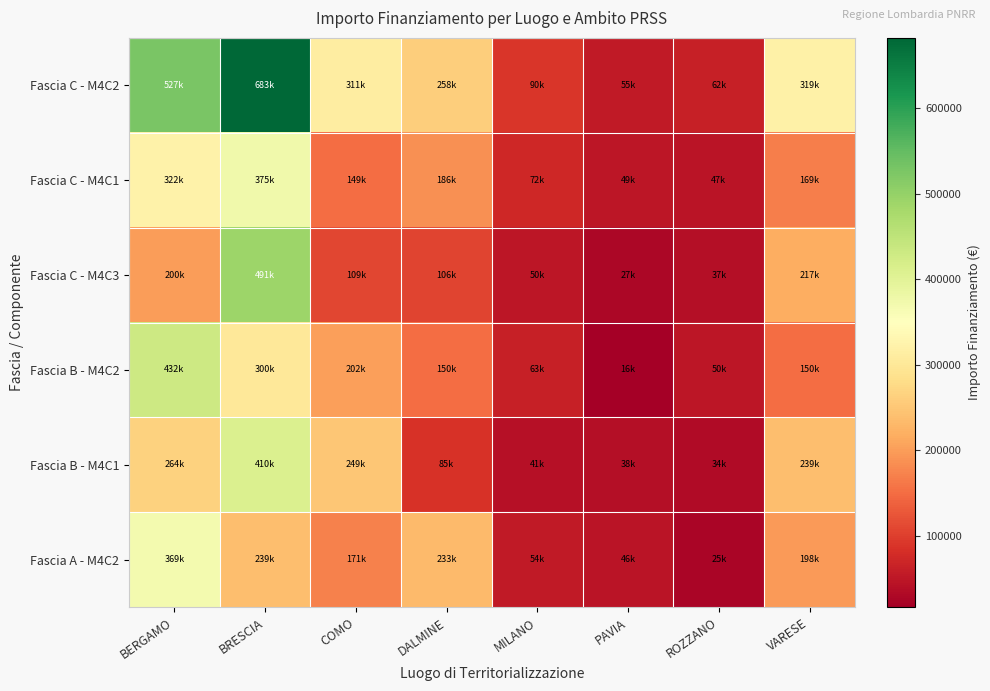

Reading left to right, transcribe all the data shown in this chart.

Fascia C - M4C2: BERGAMO=527175.5	BRESCIA=682502.5	COMO=311137.0	DALMINE=258386.7	MILANO=90268.6	PAVIA=54577.6	ROZZANO=62062.4	VARESE=319070.1
Fascia C - M4C1: BERGAMO=321577.1	BRESCIA=375376.4	COMO=149345.7	DALMINE=186038.4	MILANO=72214.9	PAVIA=49119.8	ROZZANO=46546.8	VARESE=169107.2
Fascia C - M4C3: BERGAMO=200326.7	BRESCIA=491401.8	COMO=108897.9	DALMINE=105938.5	MILANO=49647.7	PAVIA=27288.8	ROZZANO=37237.5	VARESE=216967.7
Fascia B - M4C2: BERGAMO=432283.9	BRESCIA=300301.1	COMO=202239.0	DALMINE=149864.3	MILANO=63188.0	PAVIA=16373.3	ROZZANO=49650.0	VARESE=149963.0
Fascia B - M4C1: BERGAMO=263587.8	BRESCIA=409501.5	COMO=248909.6	DALMINE=85267.6	MILANO=40620.9	PAVIA=38204.3	ROZZANO=34134.3	VARESE=239302.6
Fascia A - M4C2: BERGAMO=369022.9	BRESCIA=238875.9	COMO=171125.3	DALMINE=232548.0	MILANO=54161.2	PAVIA=46391.0	ROZZANO=24825.0	VARESE=197823.5